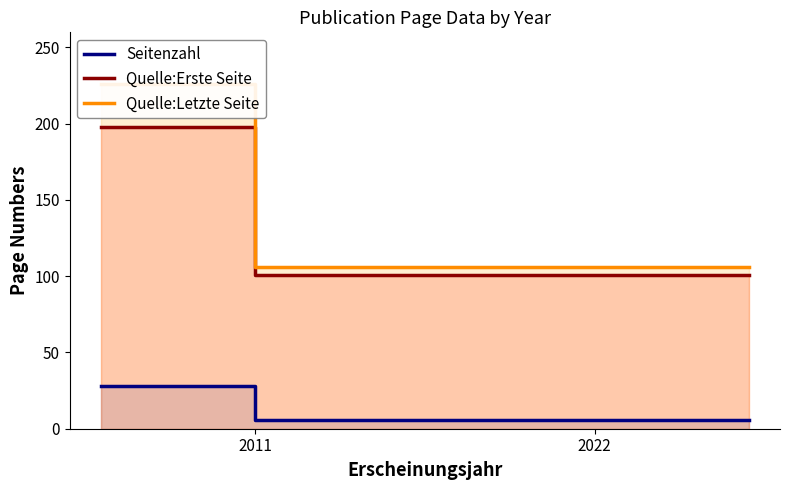

True or false: Quelle:Erste Seite and Seitenzahl cross at least once.

False